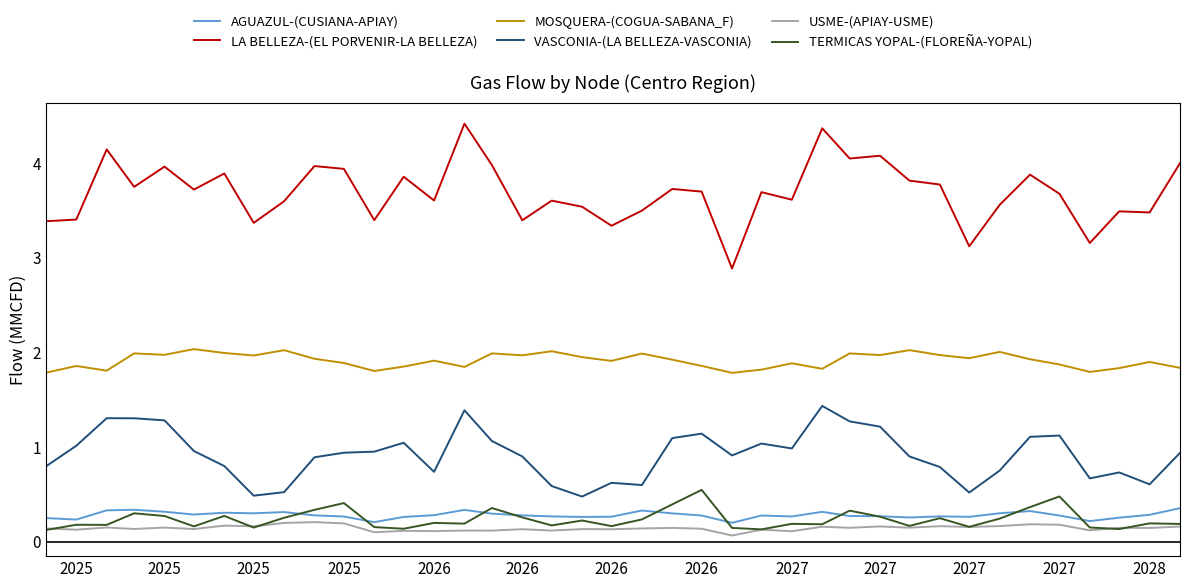

What is the difference between the maximum and minimum values in the TERMICAS YOPAL-(FLOREÑA-YOPAL) series?

0.4